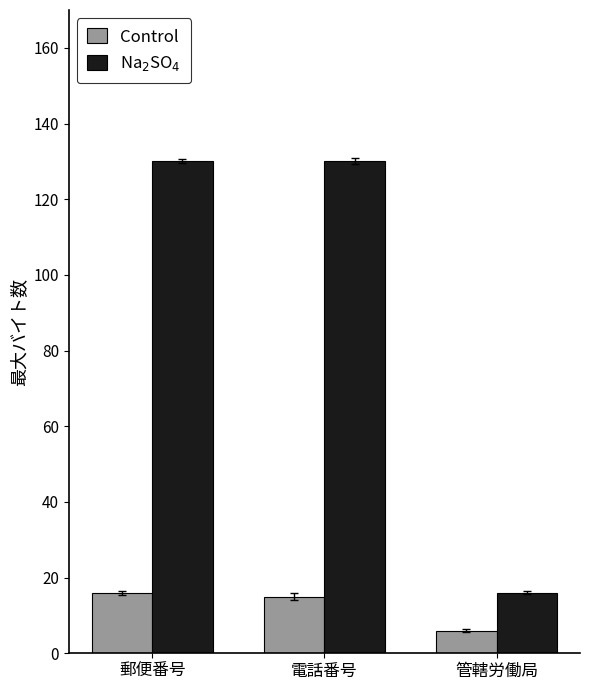

Reading left to right, what are all the values shown in this chart?

Control: 16	15	6
Na$_2$SO$_4$: 130	130	16